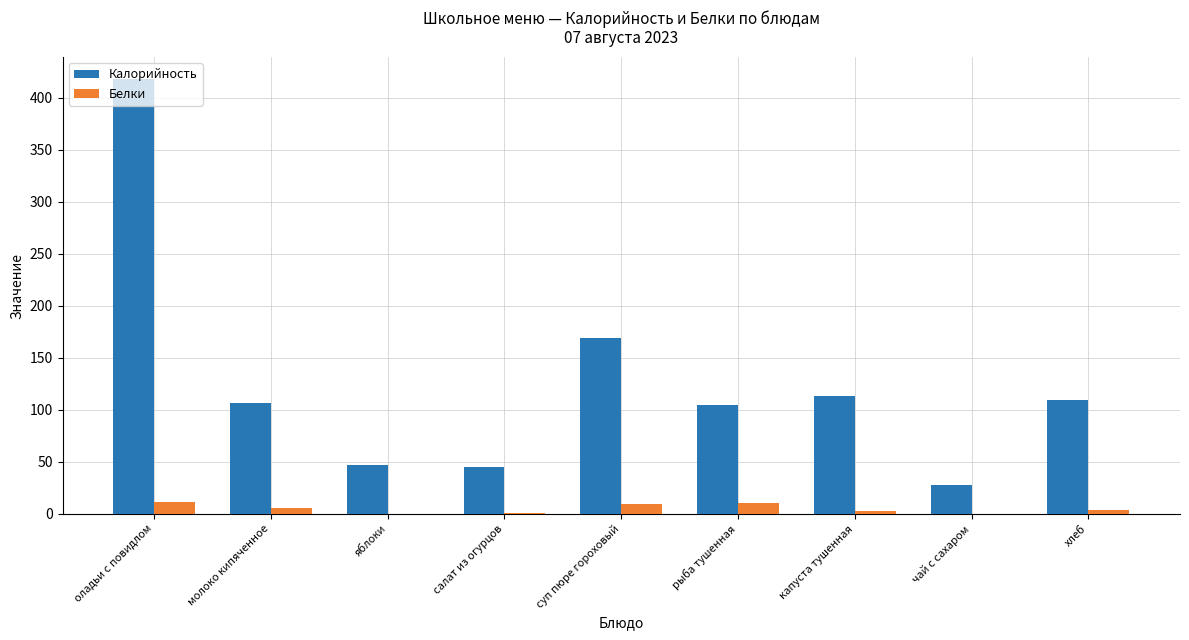

What is the difference between the Белки values at чай с сахаром and суп пюре гороховый?

9